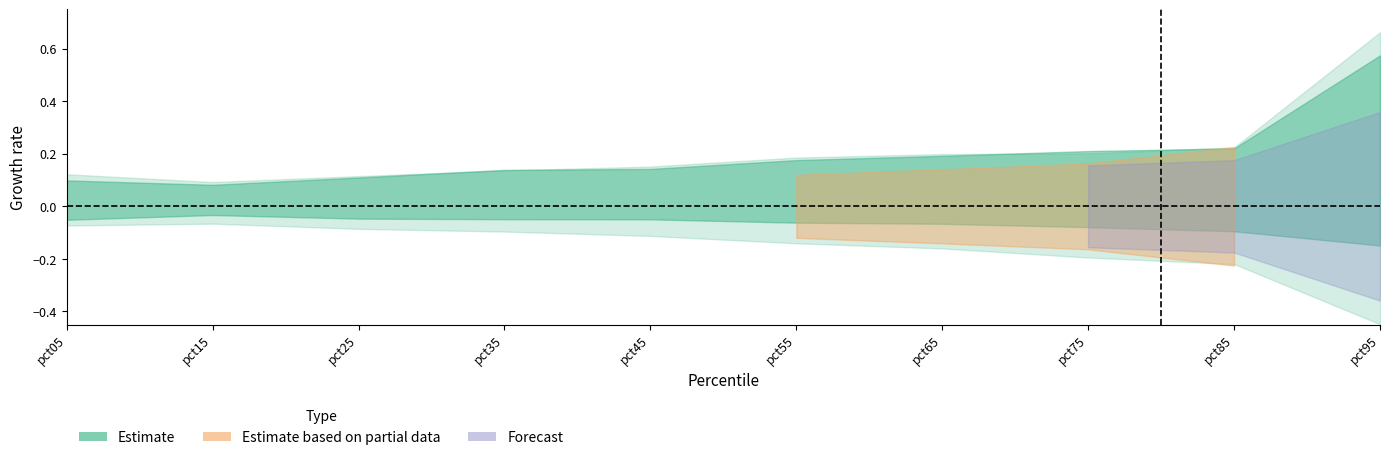

What is the greatest value displayed?

0.7